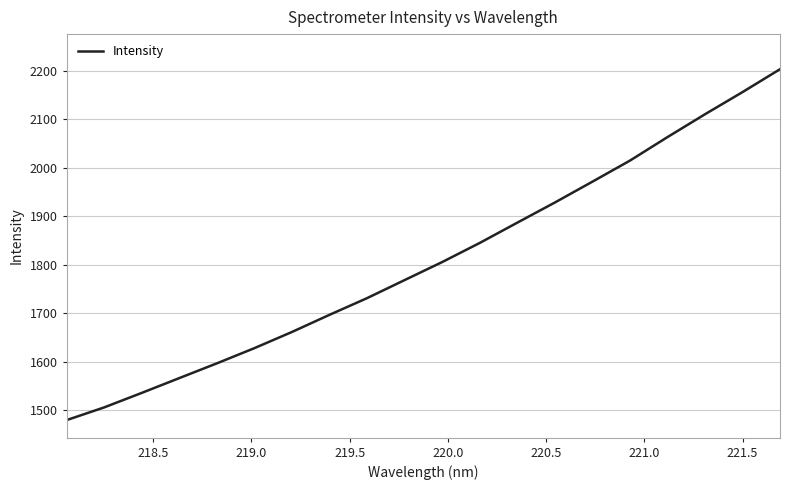

What is the sum of all values?

36150.0